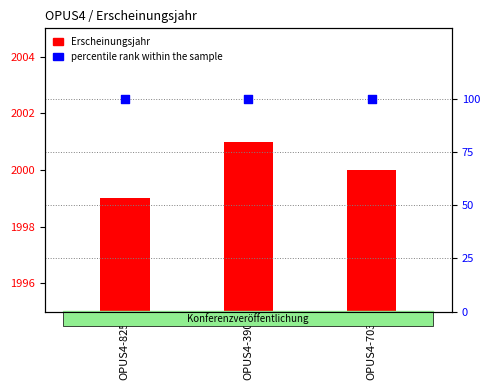

What are all the series names shown in the legend?

Erscheinungsjahr, percentile rank within the sample